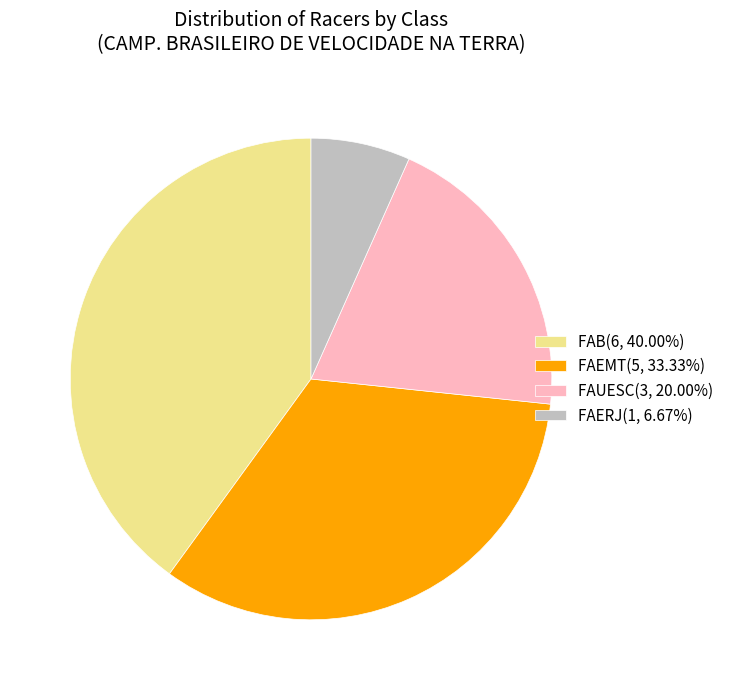

Do FAERJ(1, 6.67%) and FAB(6, 40.00%) together represent more than half of the pie?

No